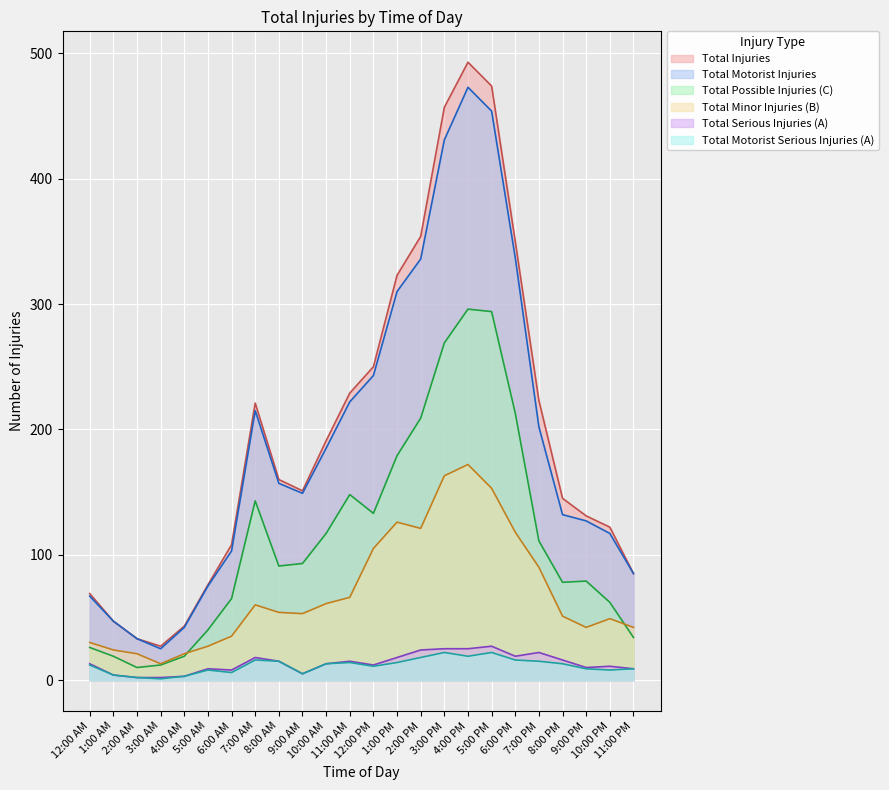

What is the label of the 4th point from the left?

3:00 AM